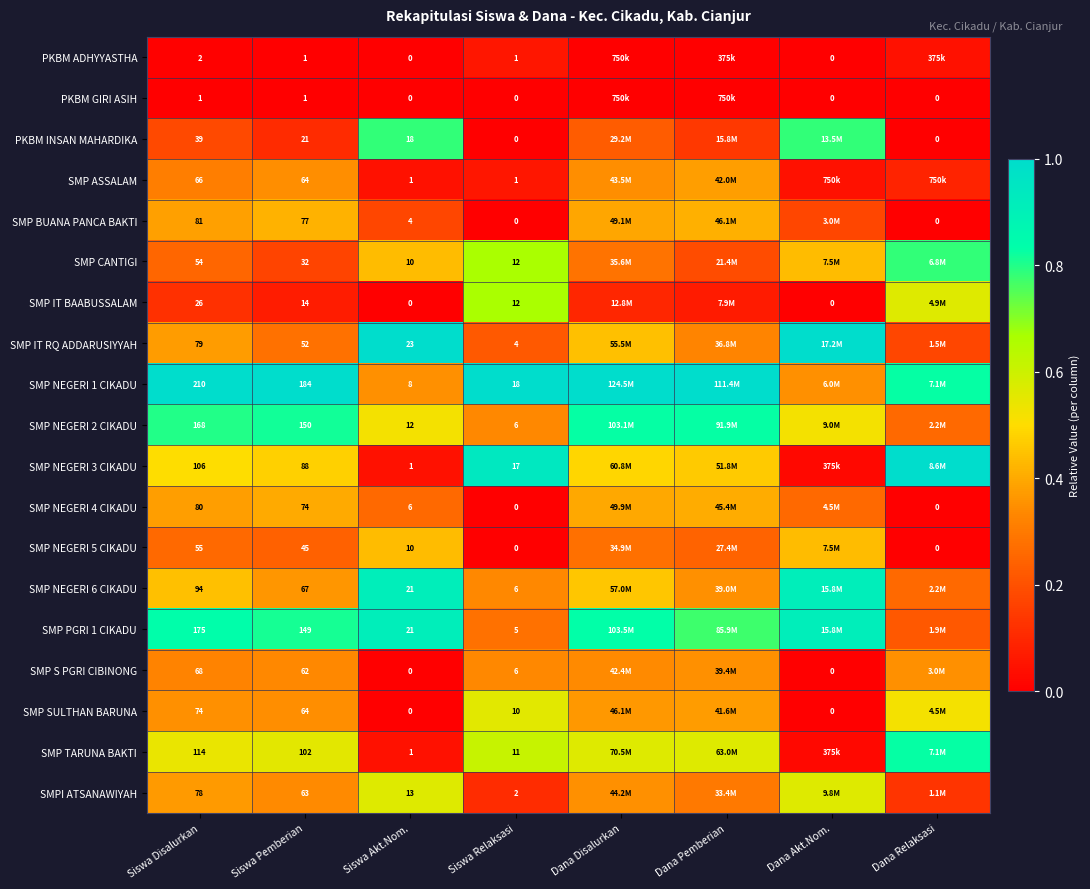

At Dana Relaksasi, list the series in order from largest to smallest.

SMP NEGERI 3 CIKADU, SMP NEGERI 1 CIKADU, SMP TARUNA BAKTI, SMP CANTIGI, SMP IT BAABUSSALAM, SMP SULTHAN BARUNA, SMP S PGRI CIBINONG, SMP NEGERI 2 CIKADU, SMP NEGERI 6 CIKADU, SMP PGRI 1 CIKADU, SMP IT RQ ADDARUSIYYAH, SMPI ATSANAWIYAH, SMP ASSALAM, PKBM ADHYYASTHA, PKBM GIRI ASIH, PKBM INSAN MAHARDIKA, SMP BUANA PANCA BAKTI, SMP NEGERI 4 CIKADU, SMP NEGERI 5 CIKADU